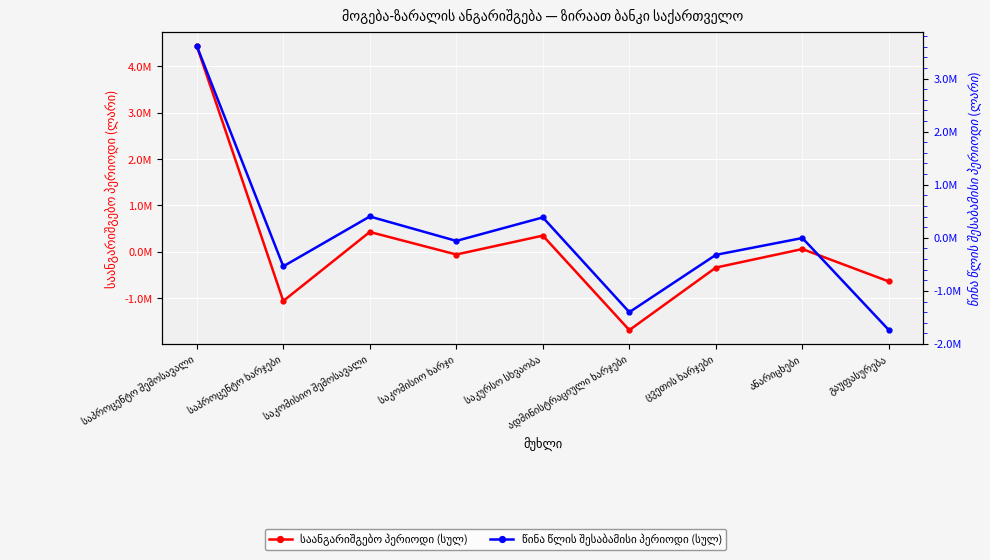

What is the spread (max minus min) of values at გაუფასურება?

1096834.7